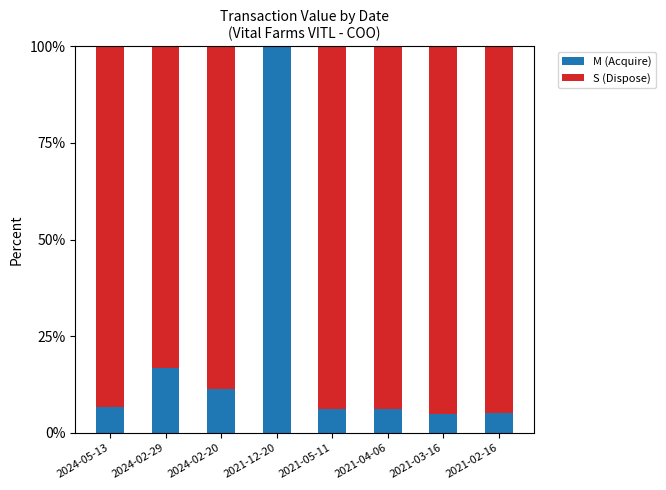

Count the number of categories in the chart.

8